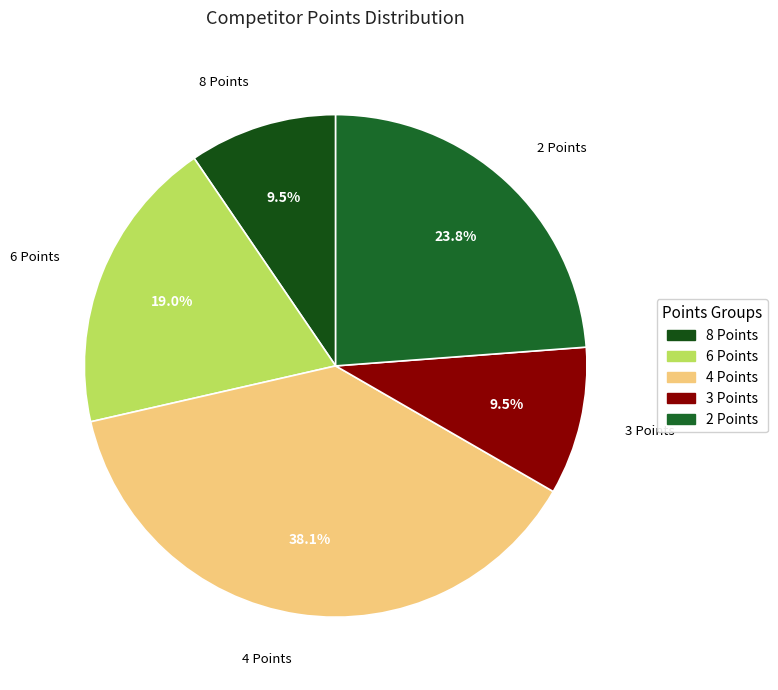

Does any single category account for the majority?

No